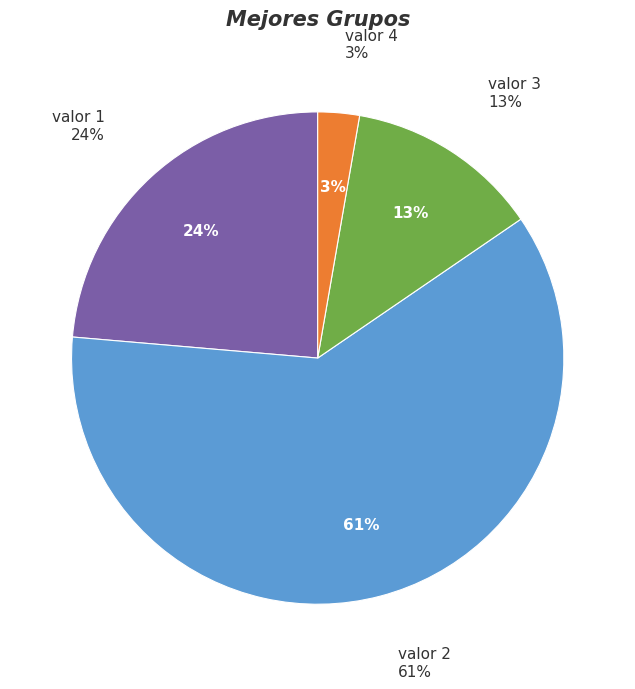

What is the largest slice in the pie chart?

valor 2